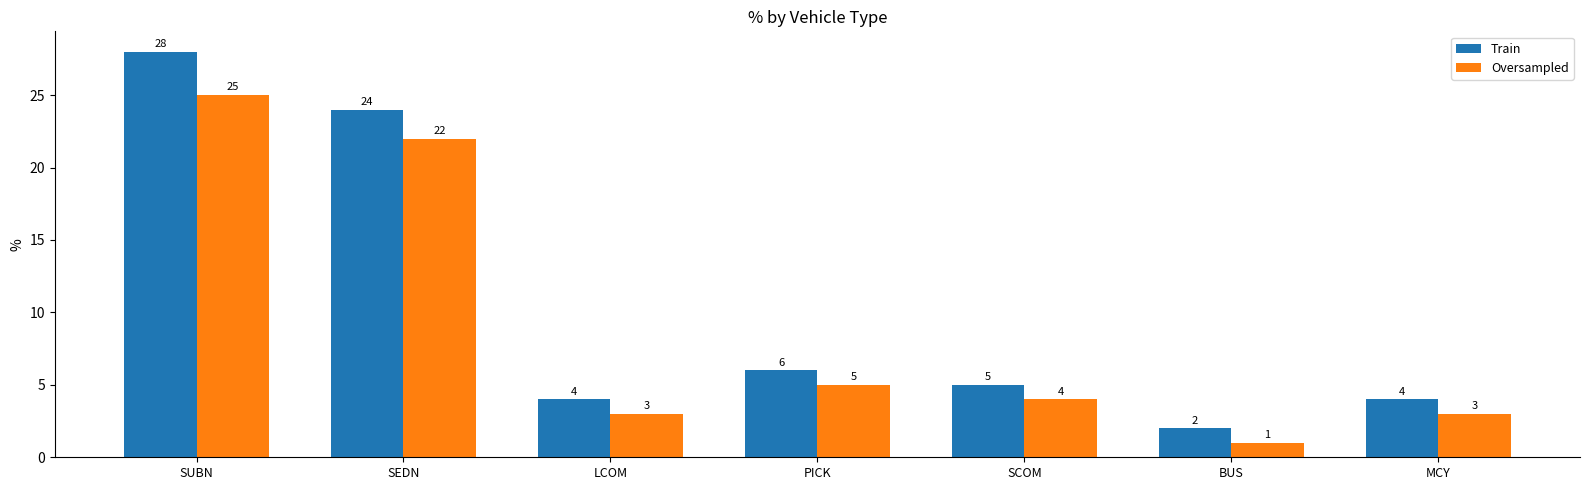

Which series changed the most between SUBN and BUS?

Train